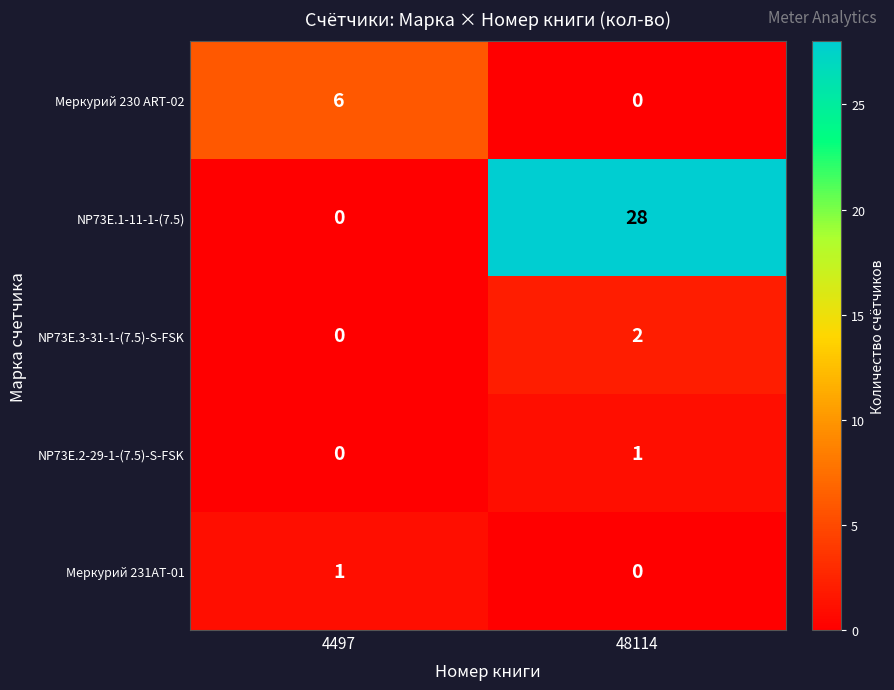

List the labels in order of NP73E.2-29-1-(7.5)-S-FSK value, smallest first.

4497, 48114